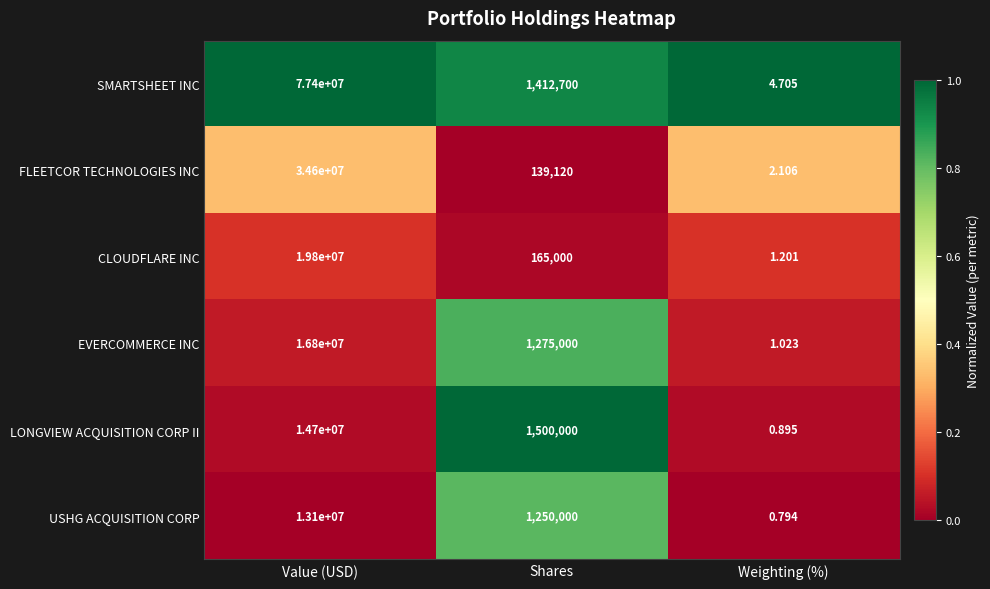

Which label corresponds to the largest value in the chart?

Value (USD)